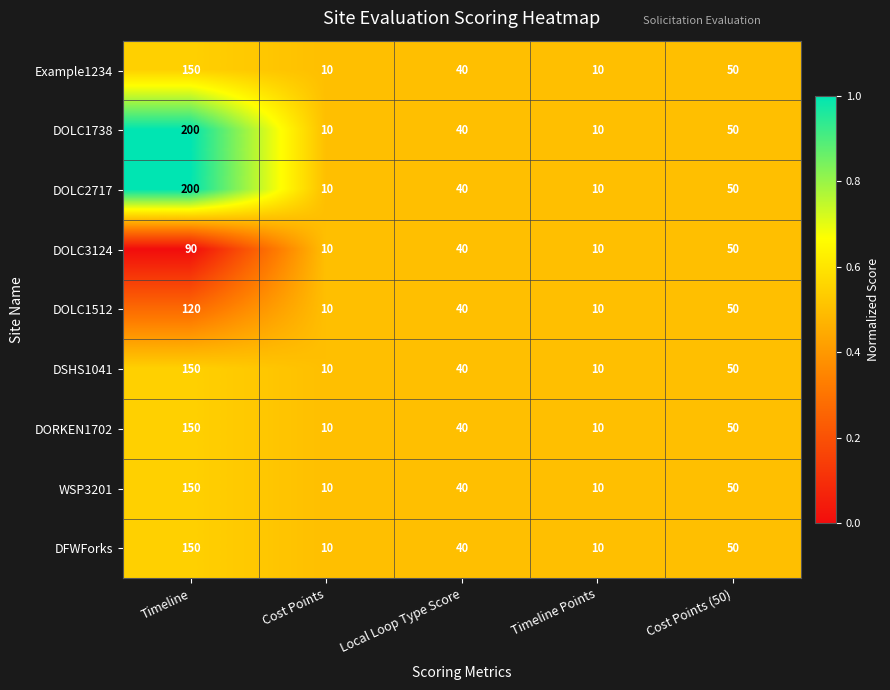

The WSP3201 series shows 22 at Local Loop Type Score. True or false?

False